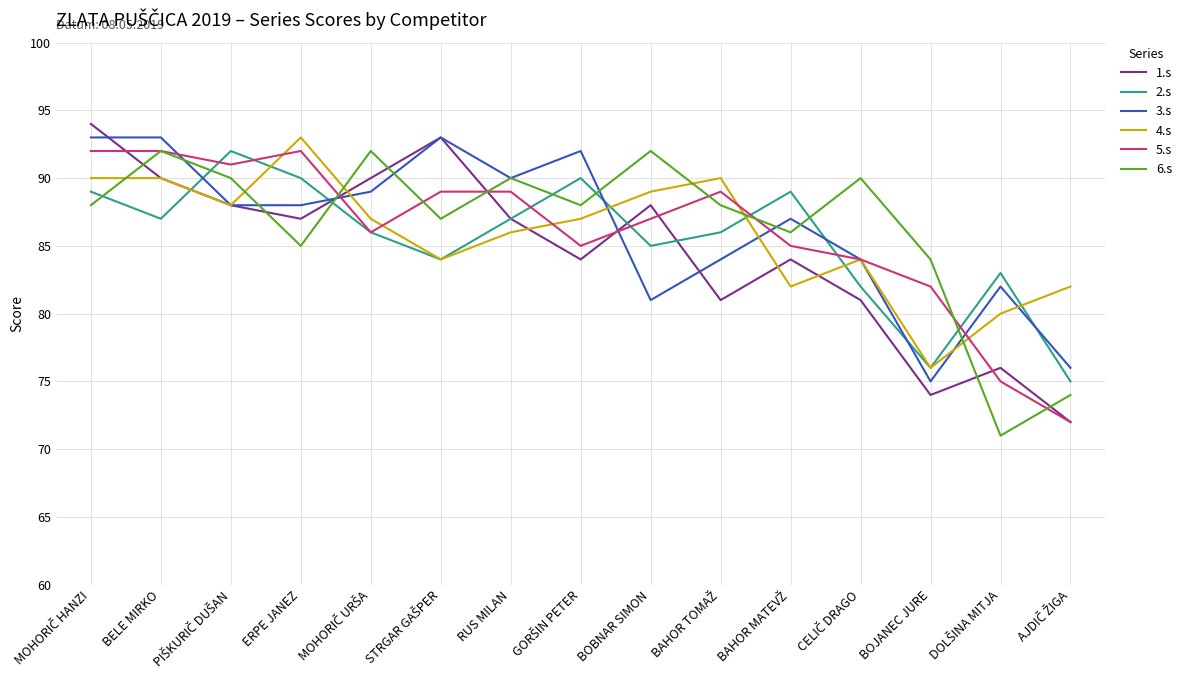

What is the minimum value for 1.s?

72